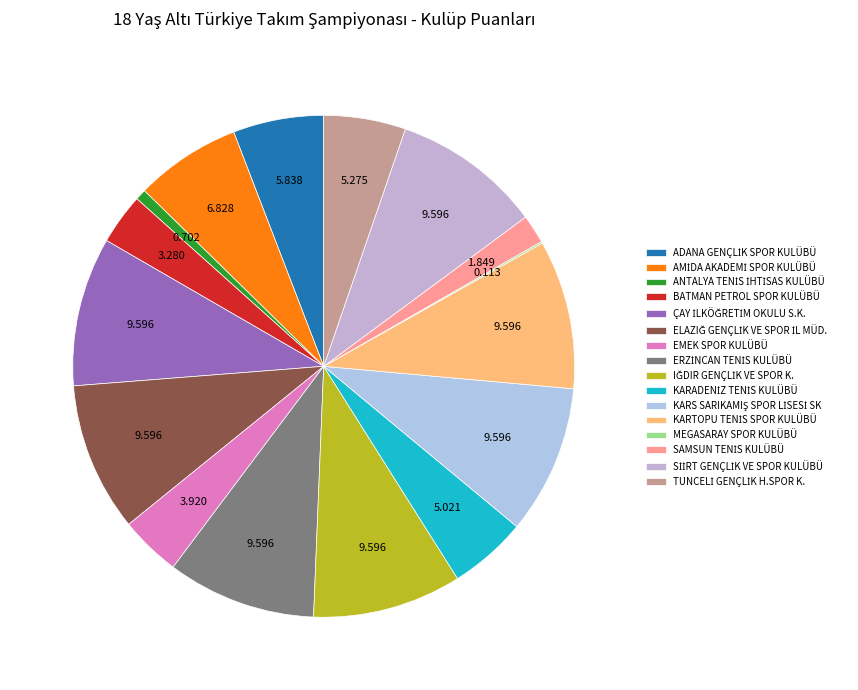

To the nearest percent, what is the combined percentage of TUNCELİ GENÇLİK H.SPOR K. and ADANA GENÇLİK SPOR KULÜBÜ?

11%